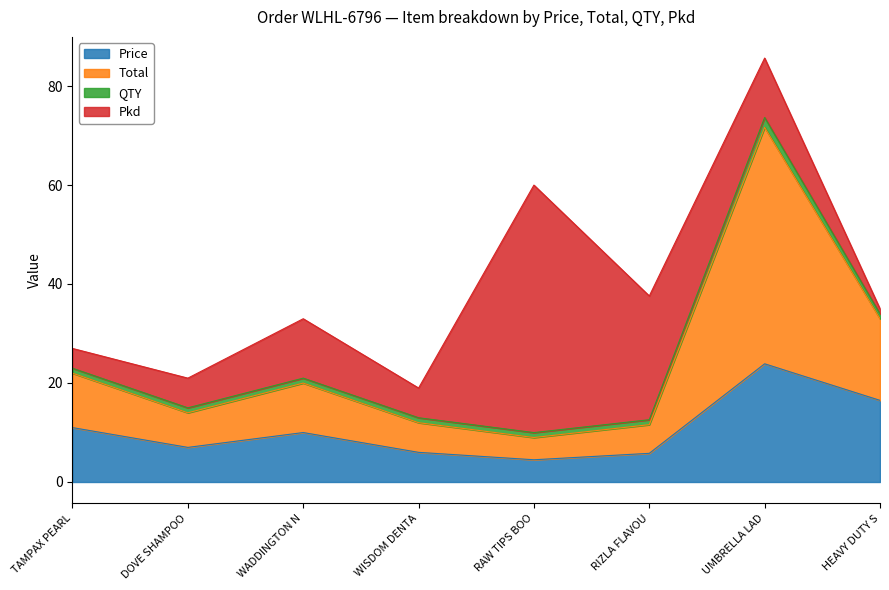

What are all the series names shown in the legend?

Price, Total, QTY, Pkd